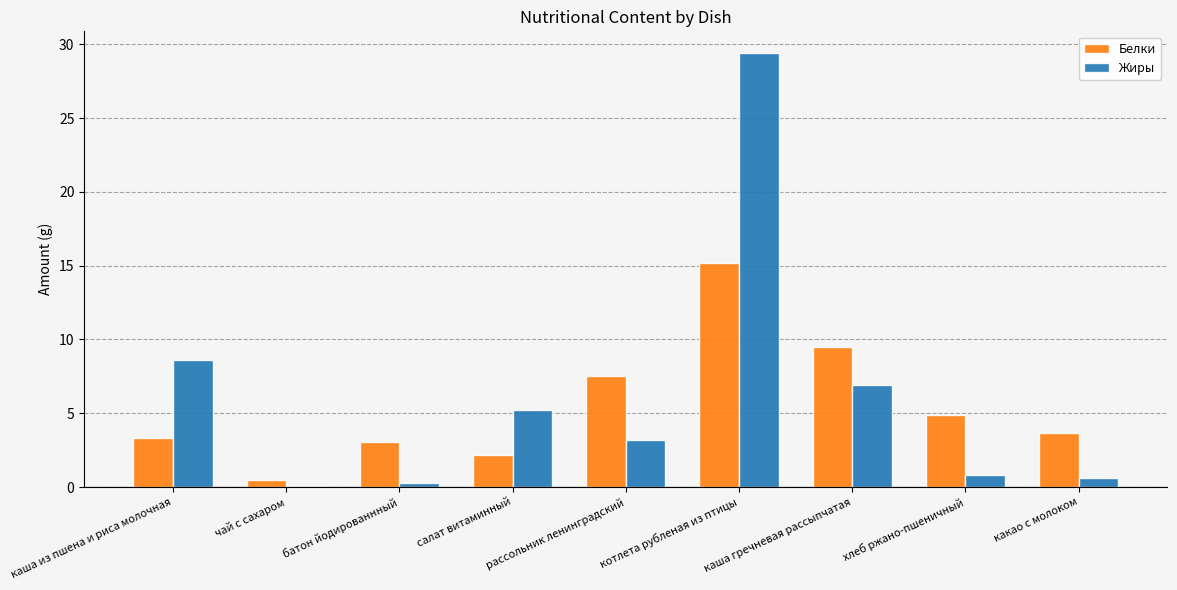

What are all the series names shown in the legend?

Белки, Жиры